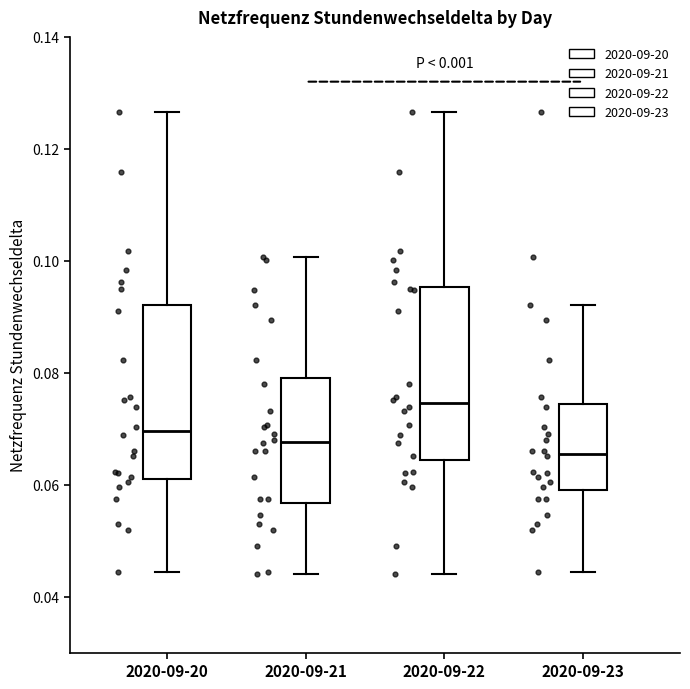

Reading left to right, read every box against the y-axis: the position of its median line, the range the box covers, and the ends of its whiskers. The values are not printed on the chart, so give them approximately, as read against the axis.

2020-09-20: median 0.070, box 0.062 to 0.092, whiskers 0.044 to 0.126
2020-09-21: median 0.068, box 0.056 to 0.080, whiskers 0.044 to 0.100
2020-09-22: median 0.074, box 0.064 to 0.096, whiskers 0.044 to 0.126
2020-09-23: median 0.066, box 0.058 to 0.074, whiskers 0.044 to 0.092